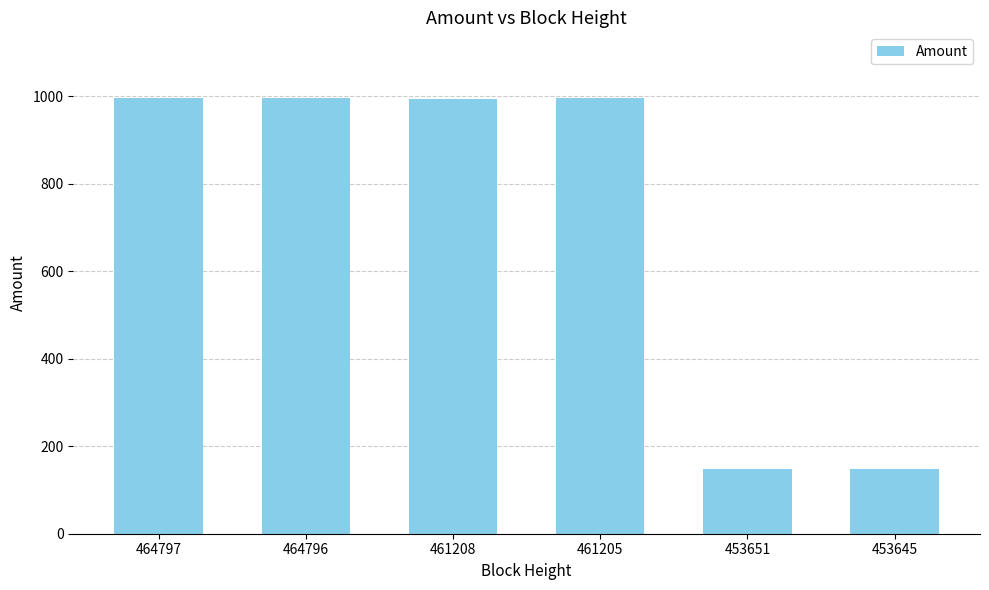

Is it true that the value at 464797 is 996?

True